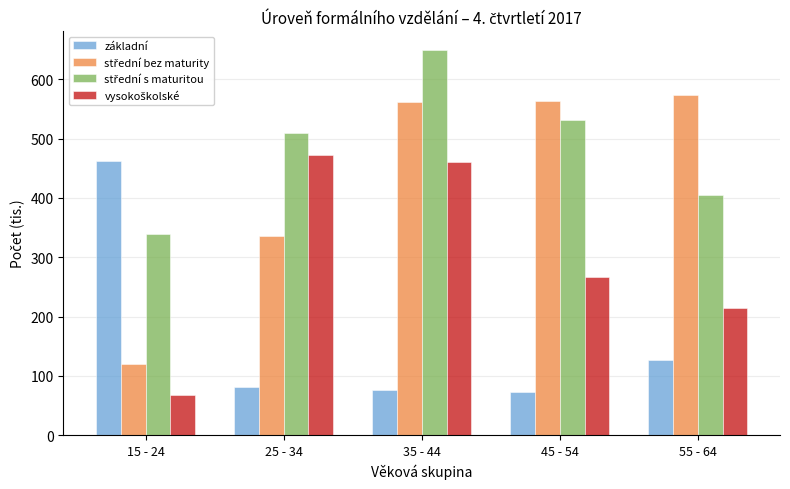

At how many categories does at least one series exceed 191?

5